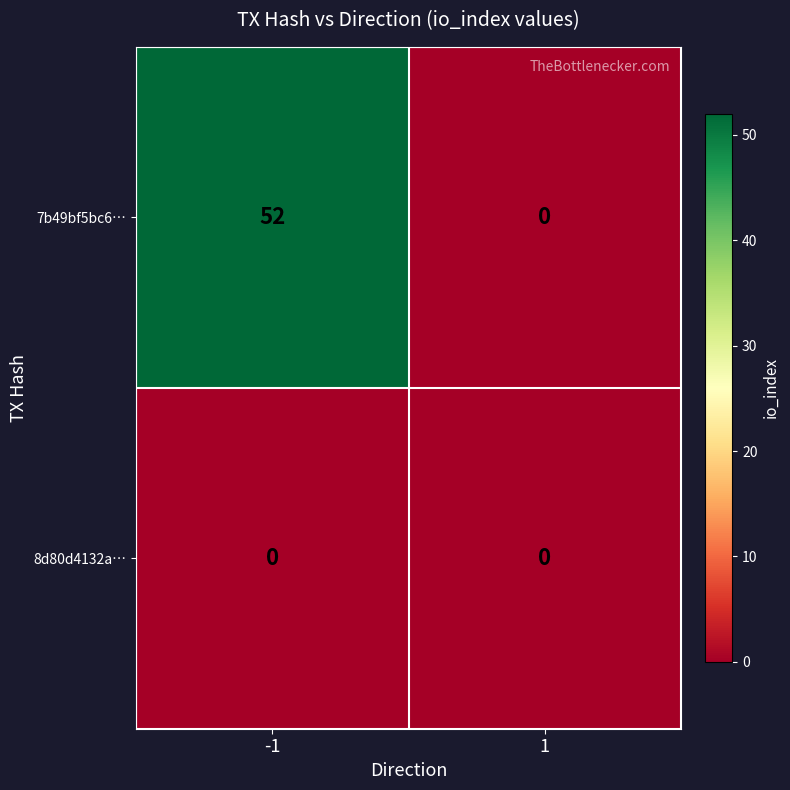

True or false: 8d80d4132a… has a value of 0 at -1.

True